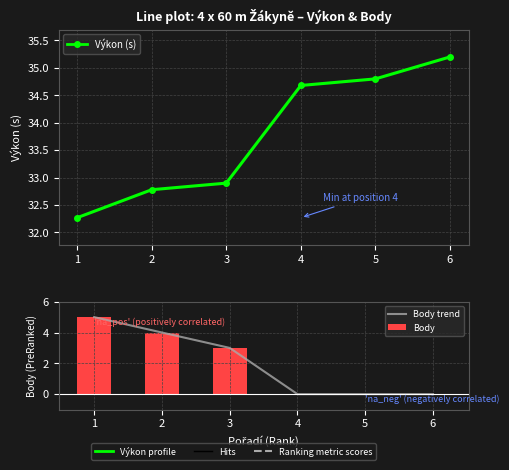

What value does the Výkon (s) series have at 3?

32.9